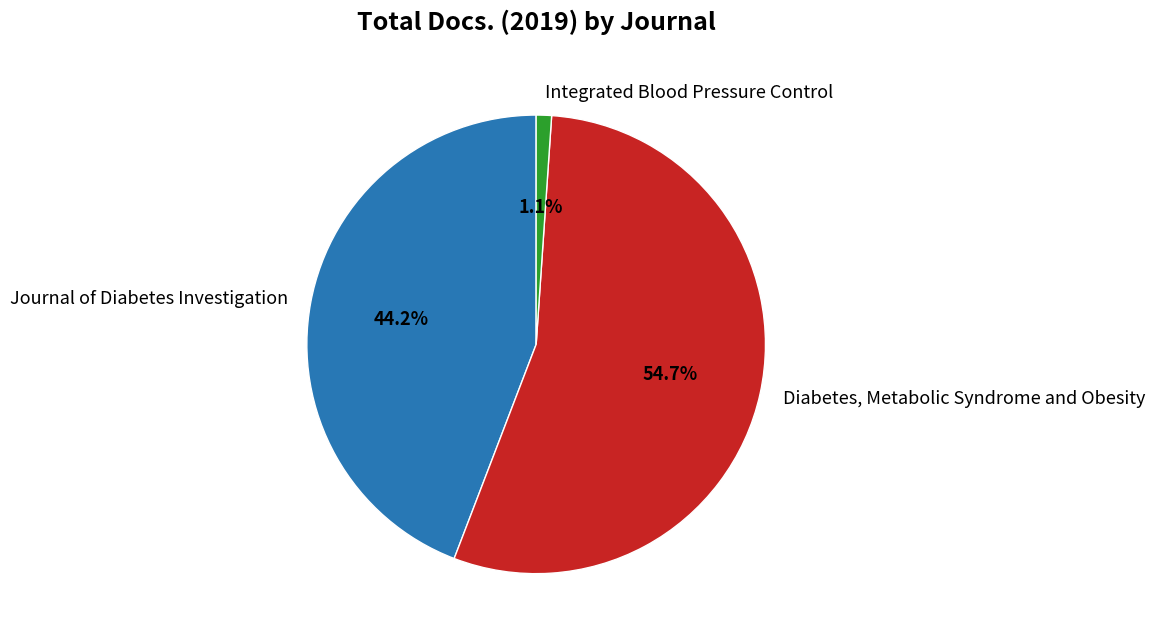

Count the number of slices in the pie.

3